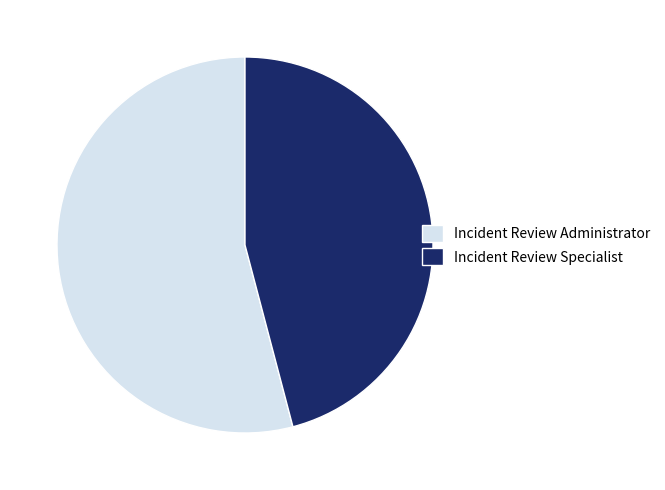

Which category has the biggest portion of the pie?

Incident Review Administrator